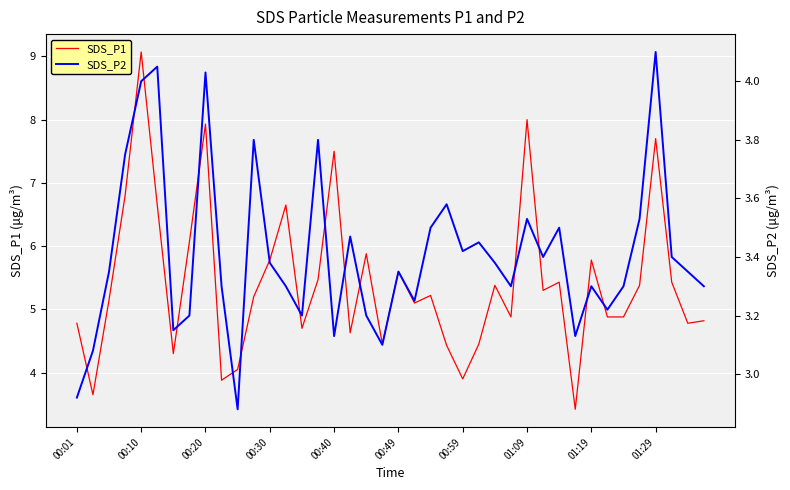

What is the maximum value for SDS_P1?

9.1